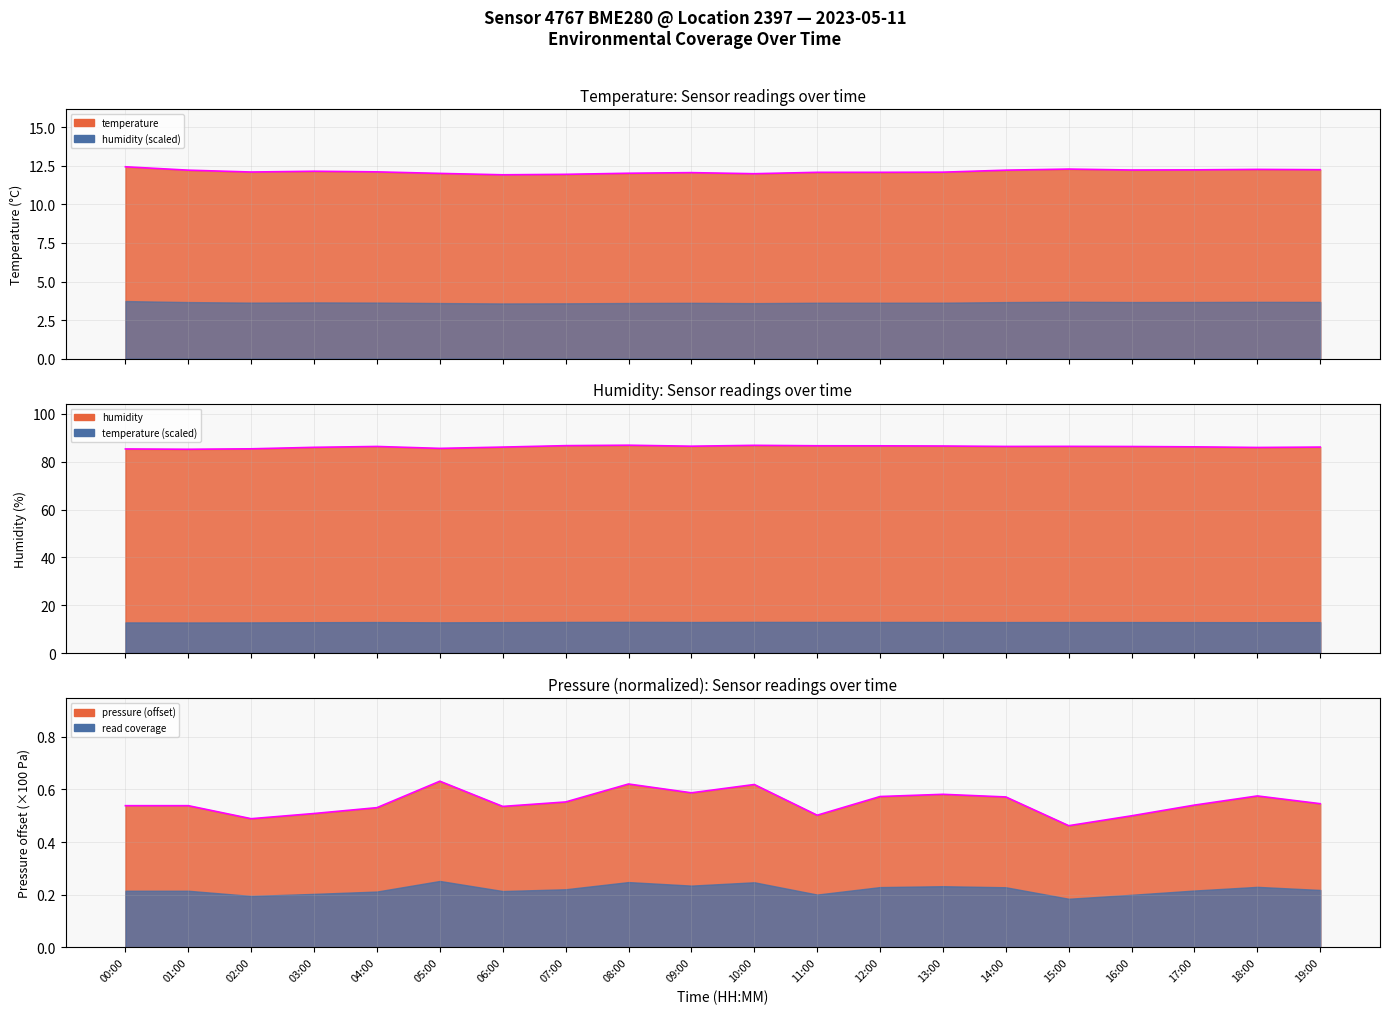

Which series has the largest range (max minus min)?

humidity